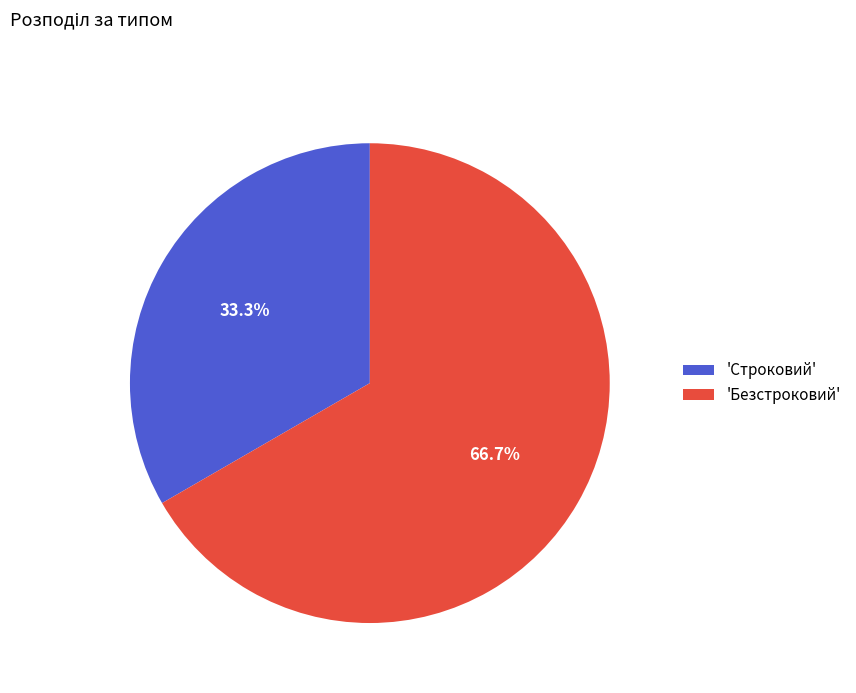

What percentage do 'Безстроковий' and 'Строковий' together represent?

100.0%